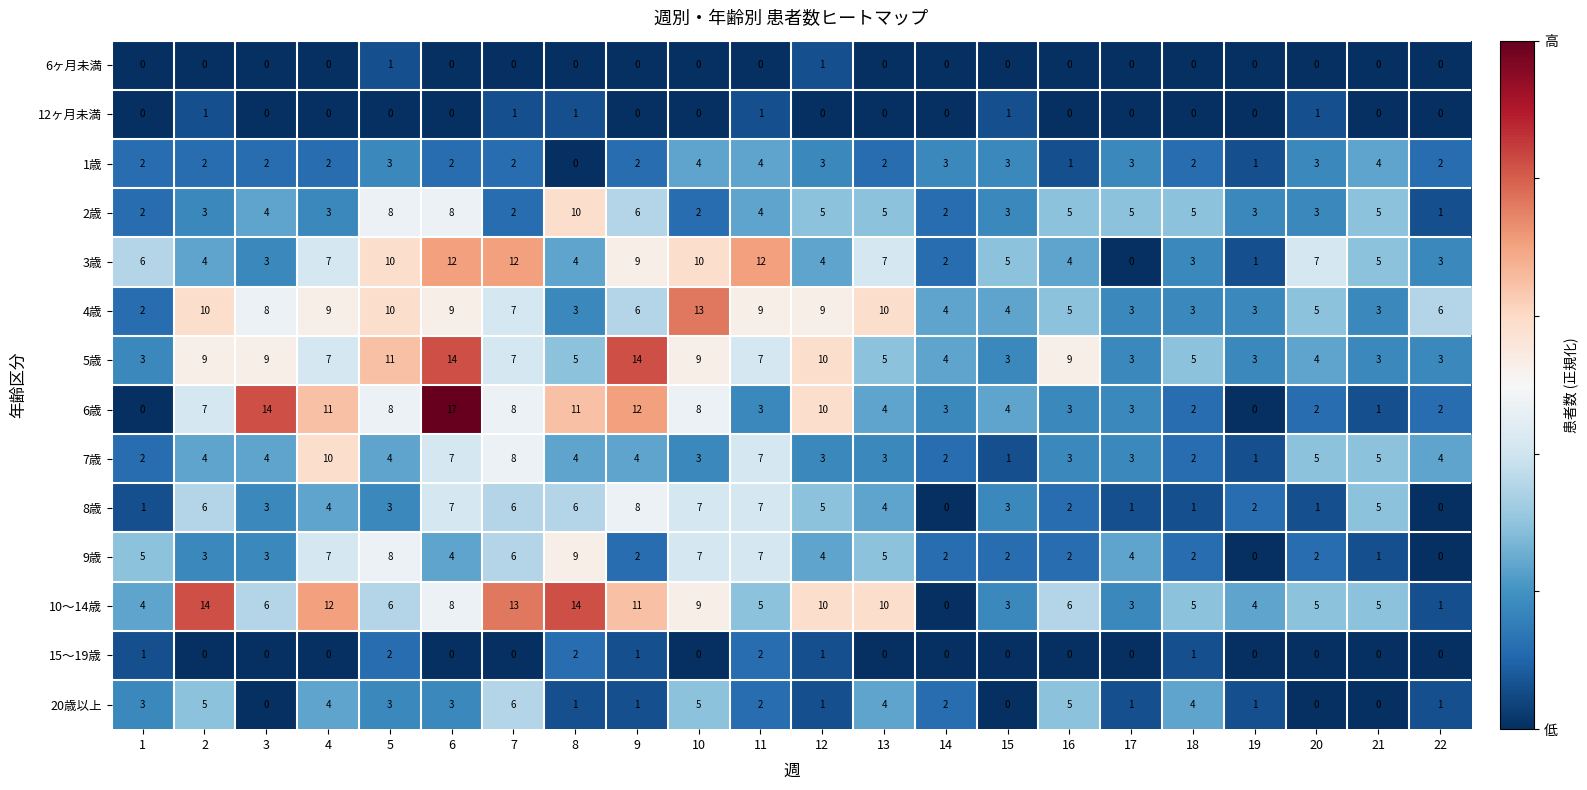

What is the average value of the 2歳 series?

4